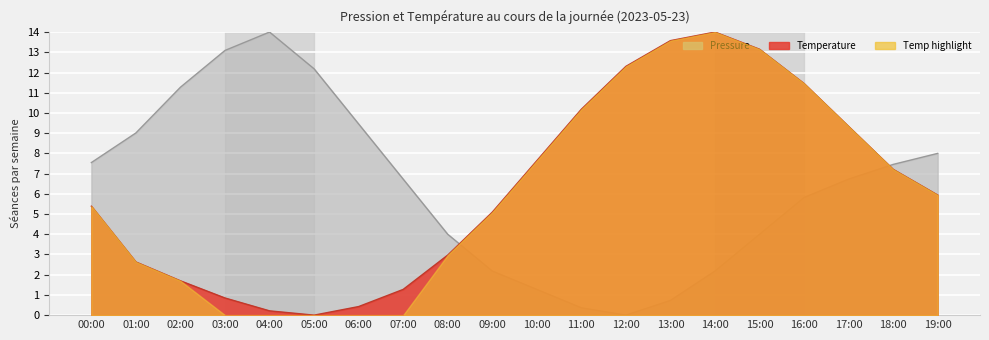

Which series changed the most between 10:00 and 17:00?

pressure